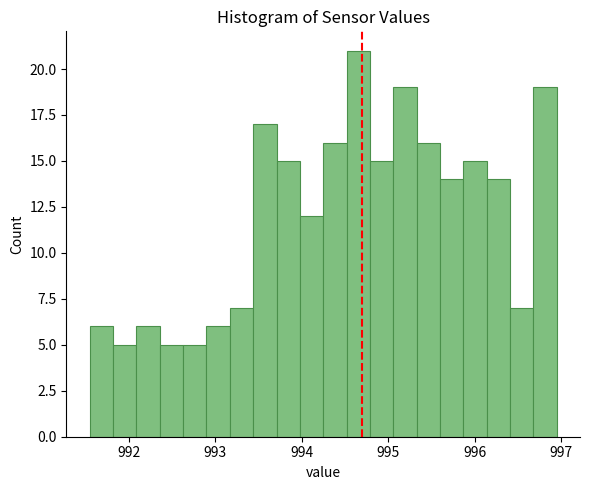

Read against the x-axis, roughly where is the centre of the tallest bar?

994.7